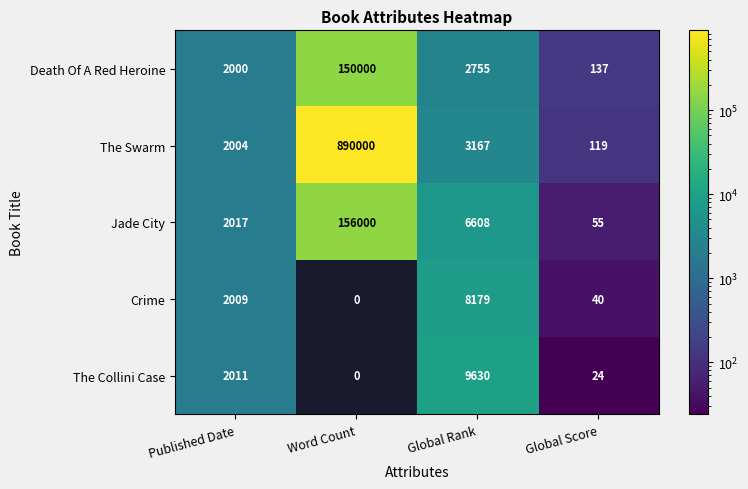

Is it true that Jade City equals 2283 at Global Rank?

False